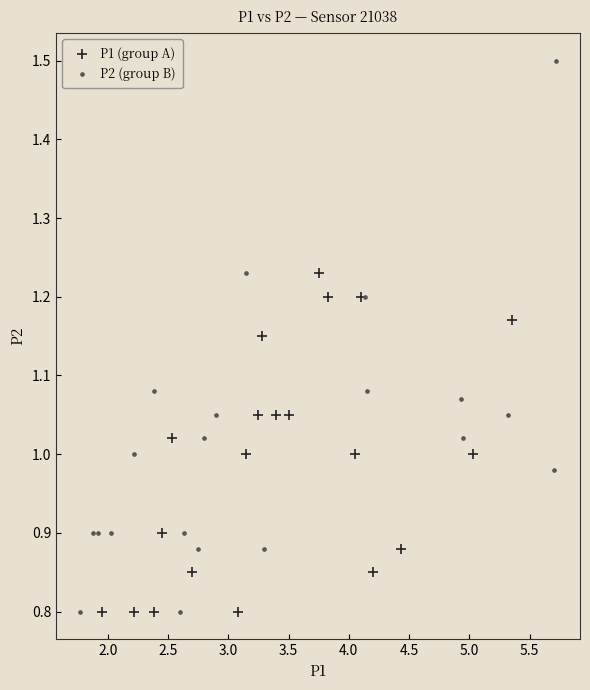

Which series has the widest spread of Y values?

P2 (group B)